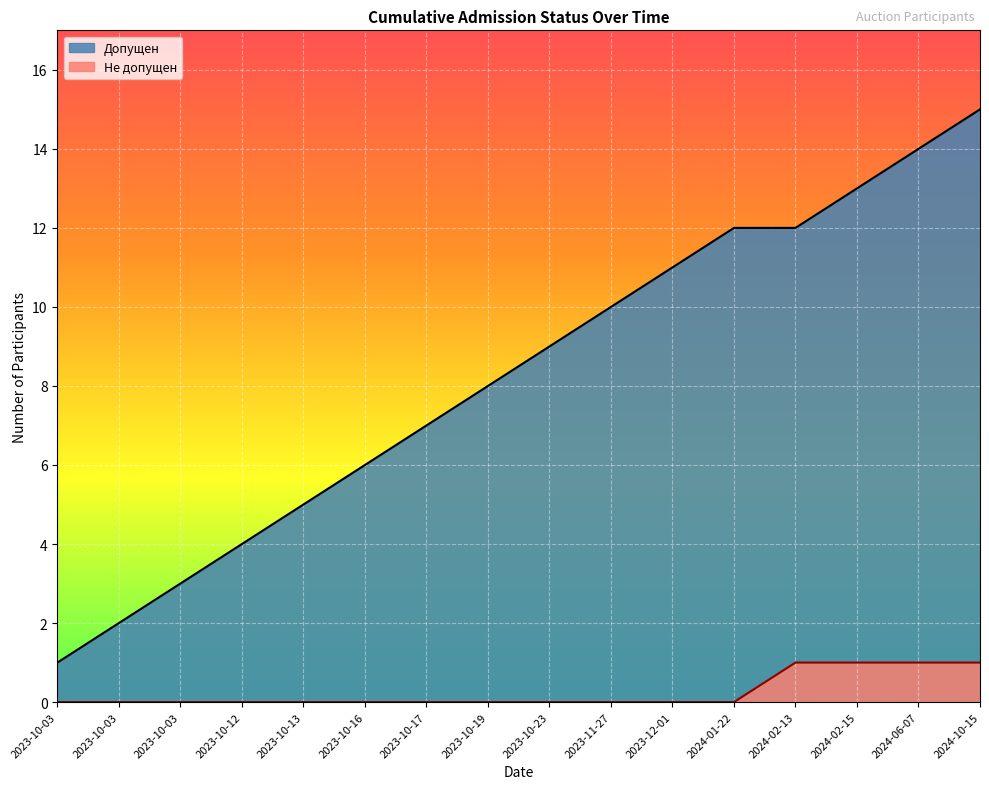

At how many categories does at least one series exceed 5?

11